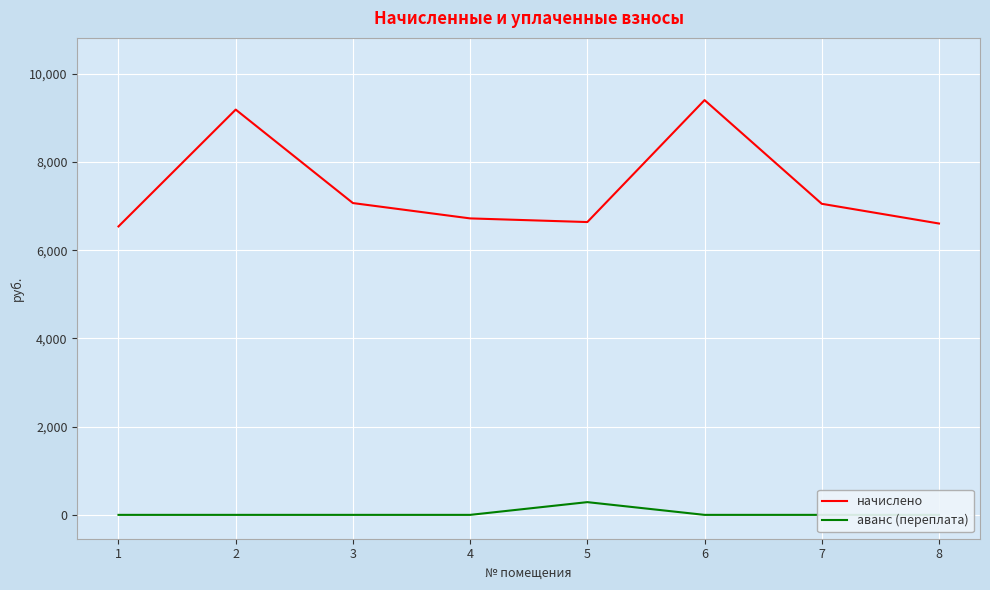

At how many categories does at least one series exceed 5102?

8